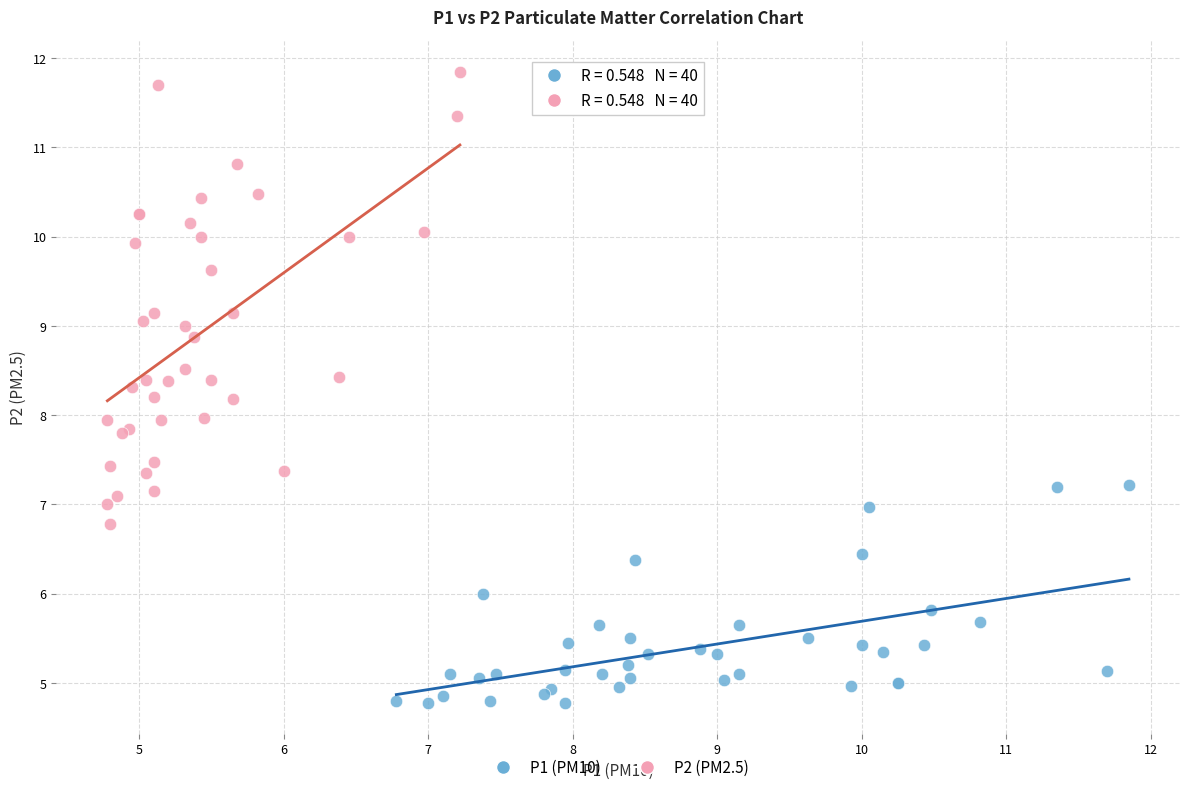

Which series has the largest Y range (max minus min)?

P2 (PM2.5)